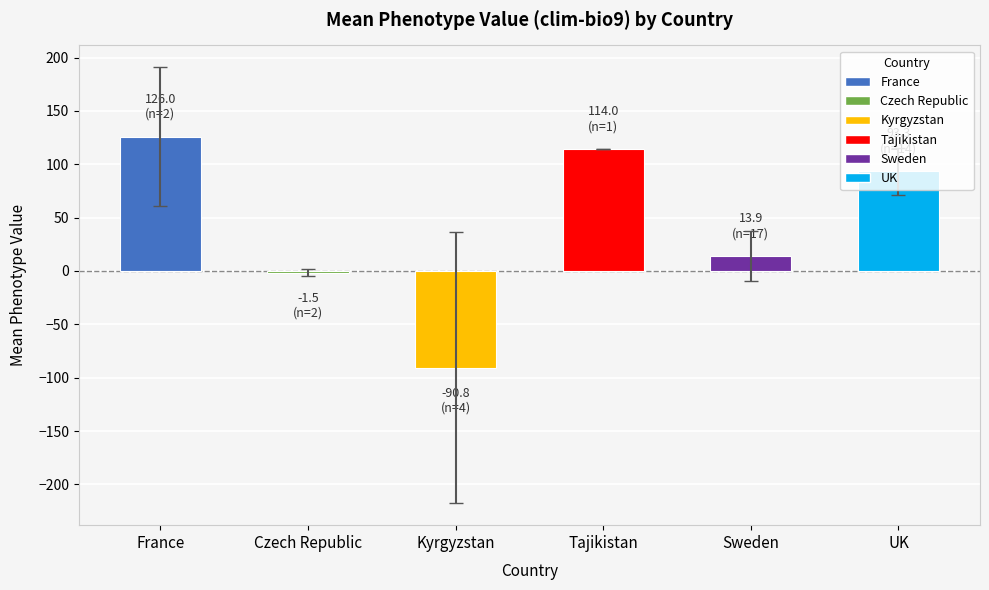

What is the approximate value at Tajikistan?

114.0